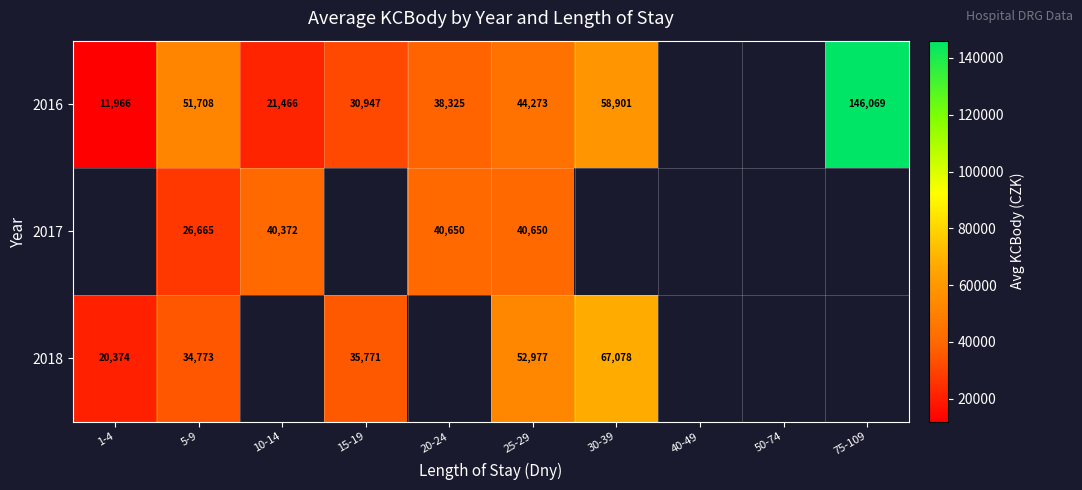

What is the highest value of the 2018 series?

67078.0